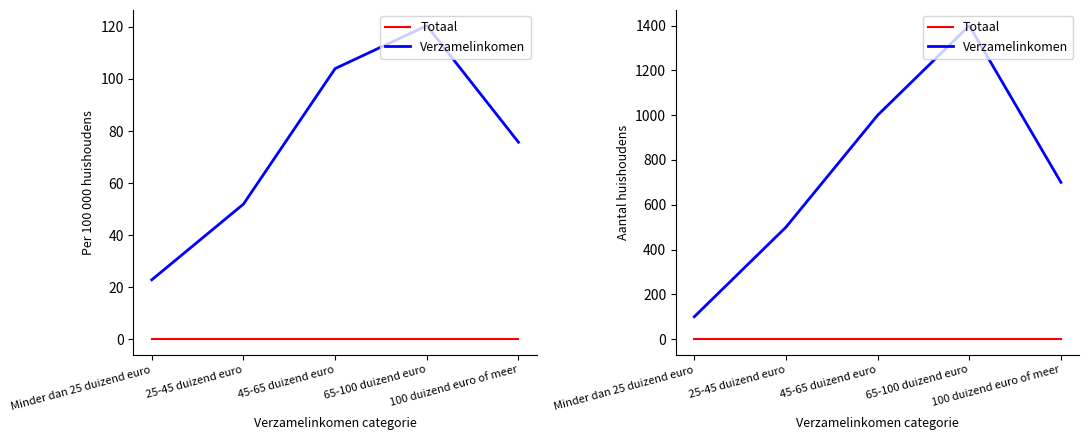

At which category does Verzamelinkomen reach its first local peak?

65-100 duizend euro